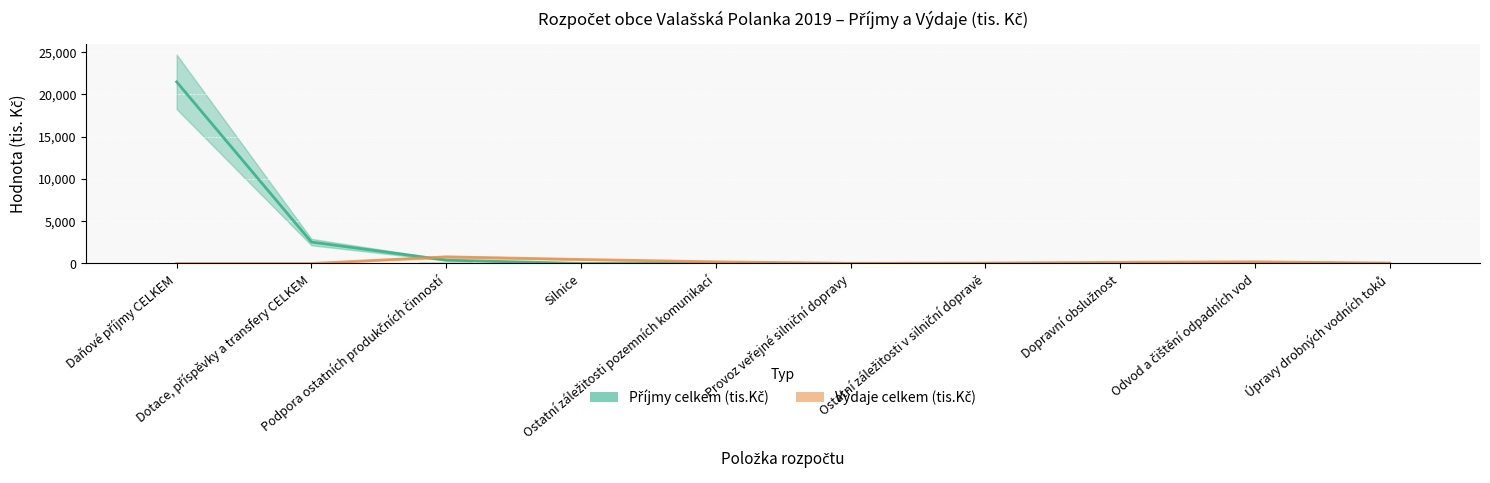

Reading right to left, list all the values displayed in this chart.

Příjmy celkem (tis.Kč): Úpravy drobných vodních toků=0	Odvod a čištění odpadních vod=0	Dopravní obslužnost=0	Ostatní záležitosti v silniční dopravě=0	Provoz veřejné silniční dopravy=0	Ostatní záležitosti pozemních komunikací=0	Silnice=3	Podpora ostatních produkčních činností=400	Dotace, příspěvky a transfery CELKEM=2532	Daňové příjmy CELKEM=21484
Výdaje celkem (tis.Kč): Úpravy drobných vodních toků=50	Odvod a čištění odpadních vod=200	Dopravní obslužnost=143	Ostatní záležitosti v silniční dopravě=50	Provoz veřejné silniční dopravy=20	Ostatní záležitosti pozemních komunikací=200	Silnice=477	Podpora ostatních produkčních činností=785	Dotace, příspěvky a transfery CELKEM=0	Daňové příjmy CELKEM=0